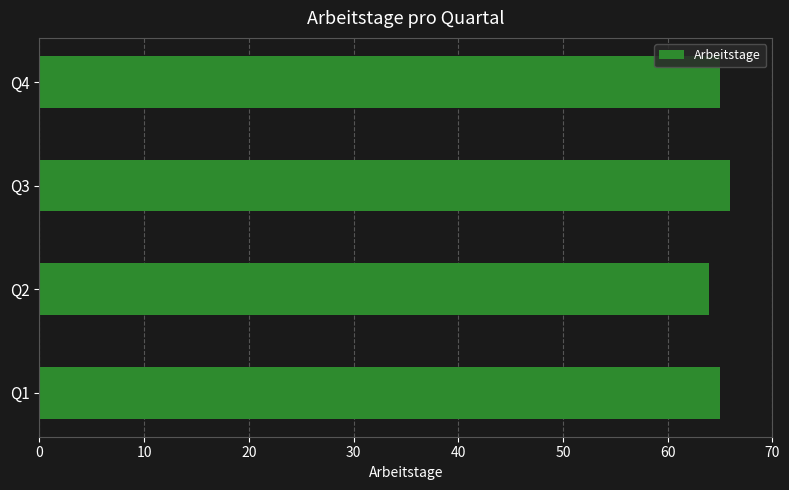

What is the approximate value at Q3?

66